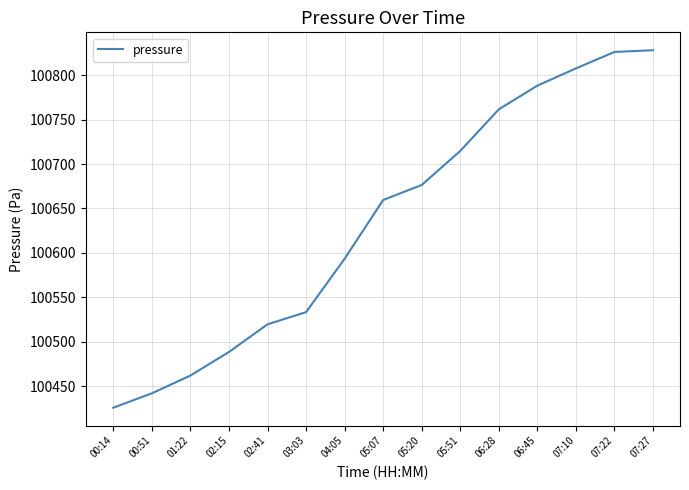

True or false: the data has more than 2 interior local peaks.

False